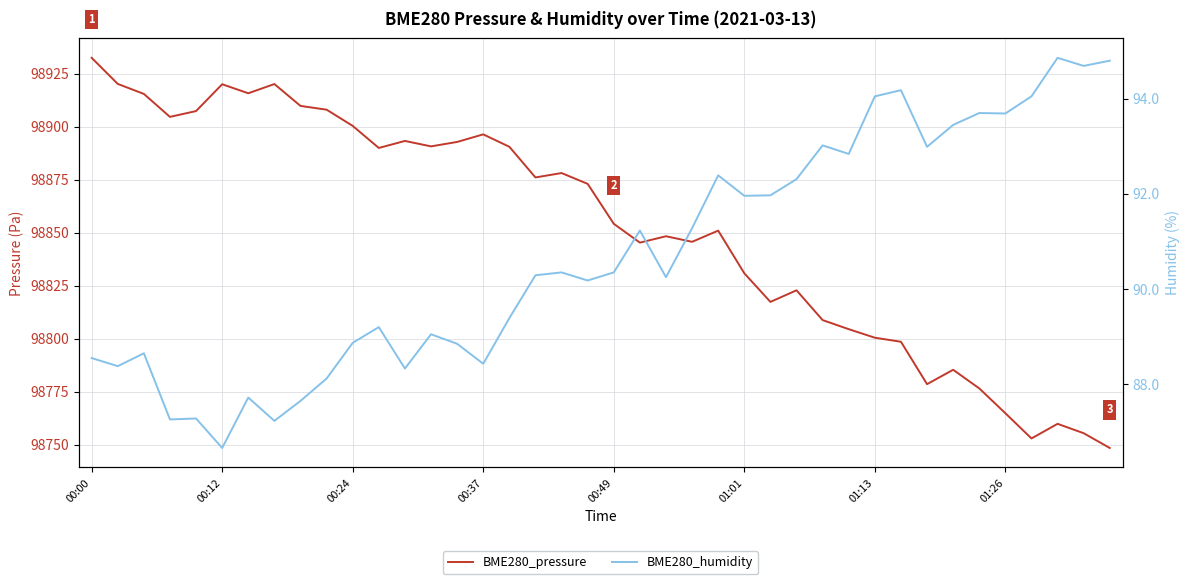

At which category is the sum across all series the highest?

00:00